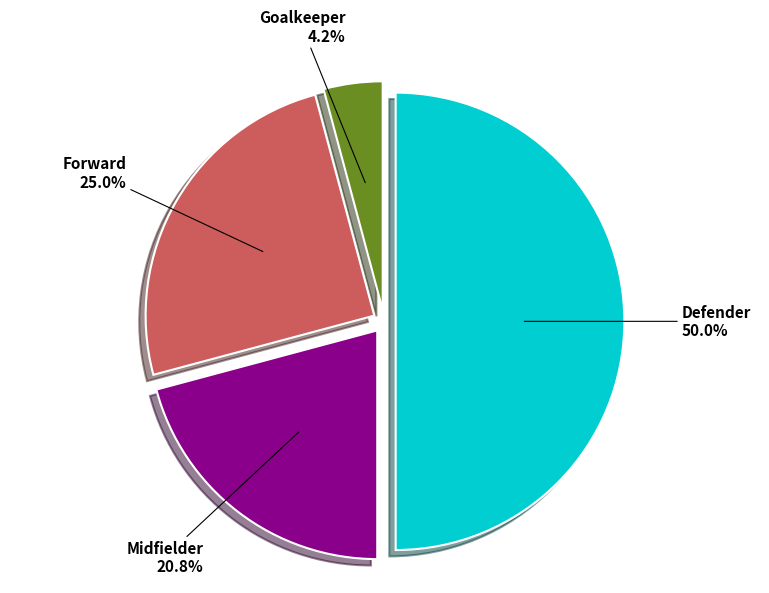

Does Midfielder account for over 50% of the chart?

No